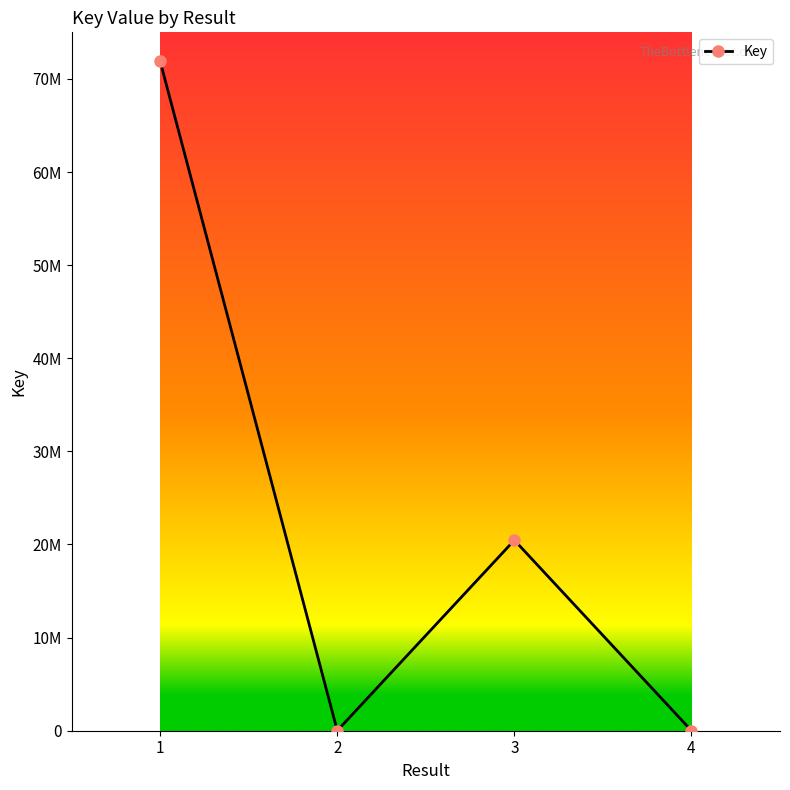

Is this an area chart (filled region under the line)?

No